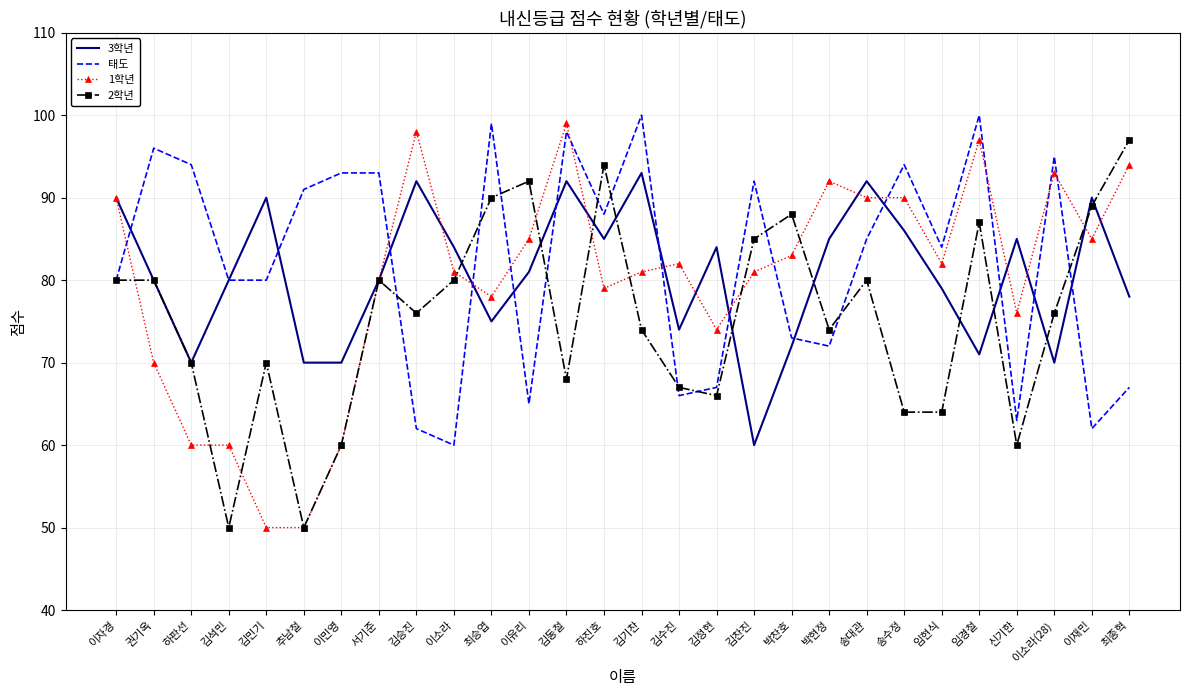

True or false: 2학년 has more than 1 points higher than both neighbors.

True